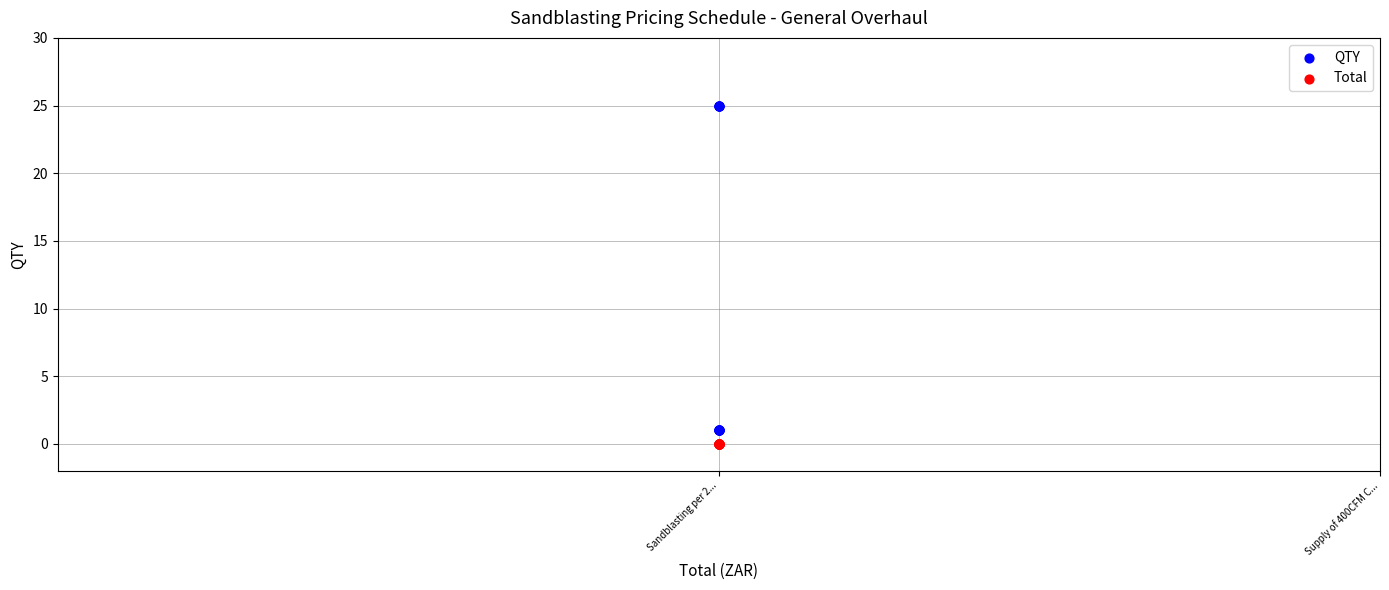

Which series reaches the maximum Y coordinate?

QTY